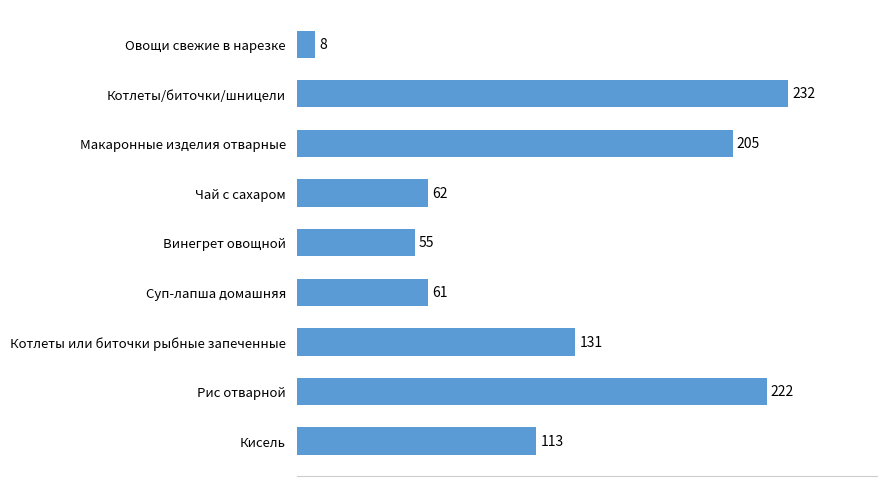

Where is the data nearest to the value 120?

Кисель